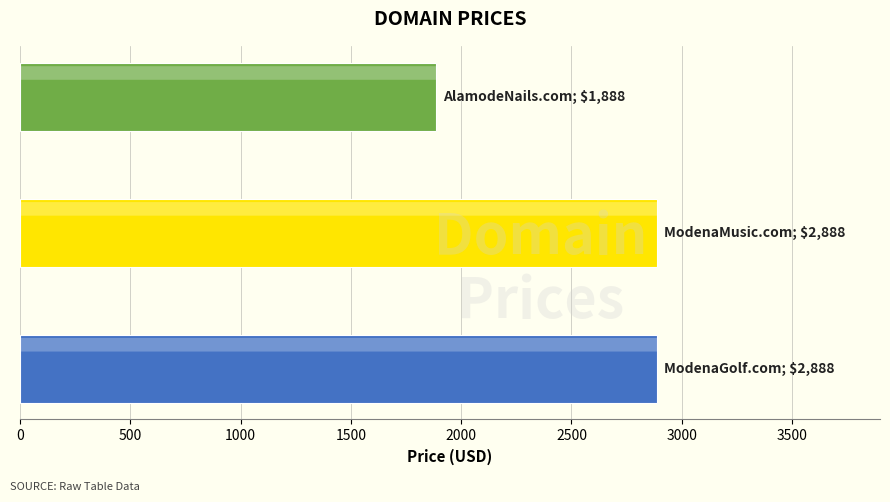

Reading top to bottom, extract all data points from this chart.

1888	2888	2888